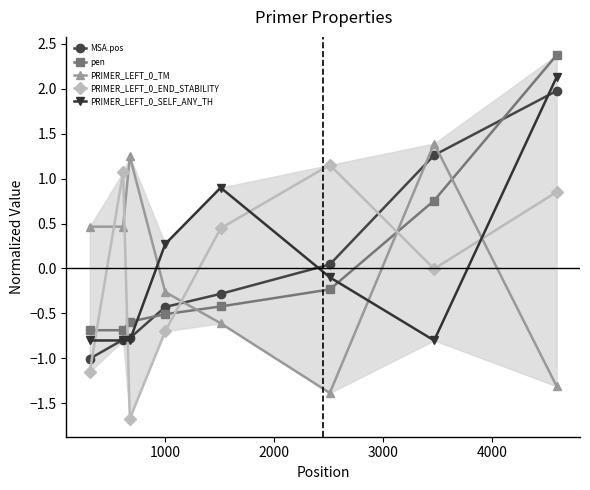

Reading left to right, extract all data points from this chart.

MSA.pos: -1.0	-0.8	-0.8	-0.4	-0.3	0.0	1.3	2.0
pen: -0.7	-0.7	-0.6	-0.5	-0.4	-0.2	0.8	2.4
PRIMER_LEFT_0_TM: 0.5	0.5	1.2	-0.3	-0.6	-1.4	1.4	-1.3
PRIMER_LEFT_0_END_STABILITY: -1.1	1.1	-1.7	-0.7	0.4	1.2	-0.0	0.9
PRIMER_LEFT_0_SELF_ANY_TH: -0.8	-0.8	-0.8	0.3	0.9	-0.1	-0.8	2.1